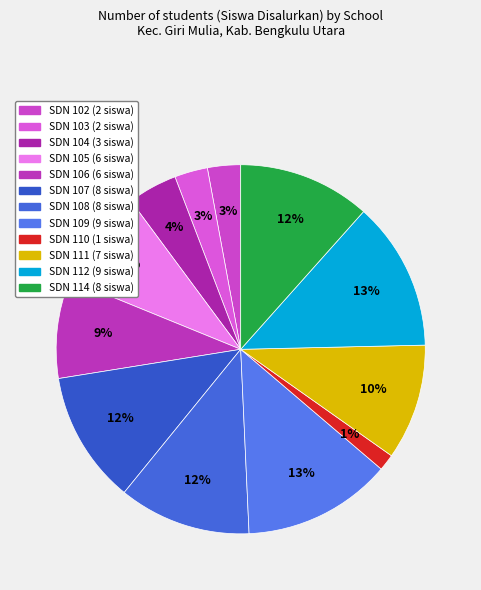

Does SDN 108 account for over 50% of the chart?

No